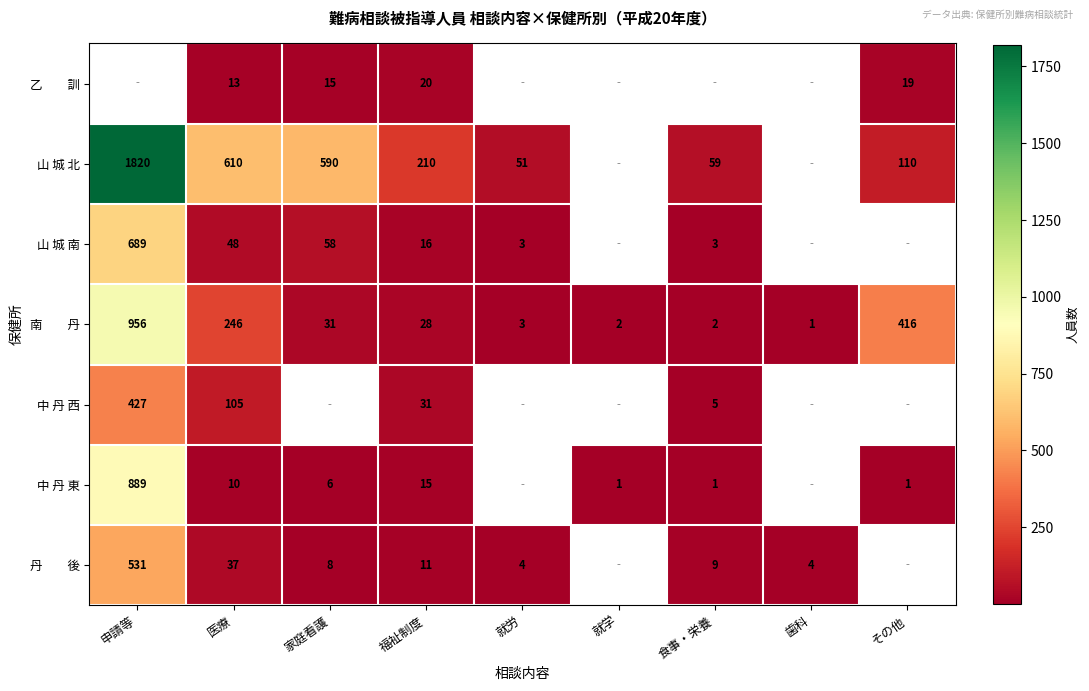

The value of 中 丹 東 at 申請等 is 1472. True or false?

False